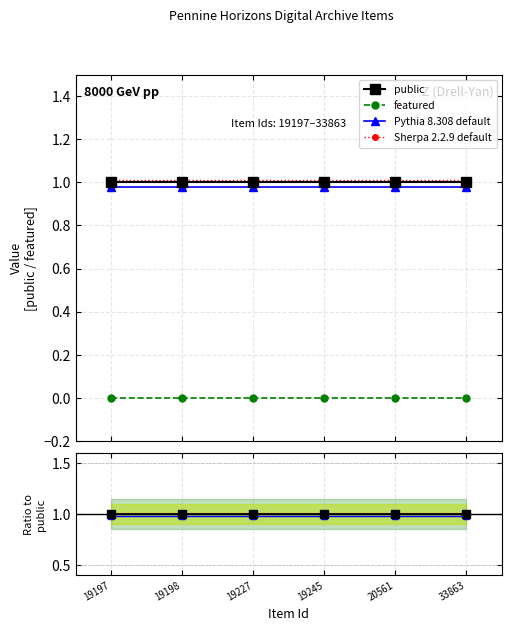

True or false: featured and public cross at least once.

False